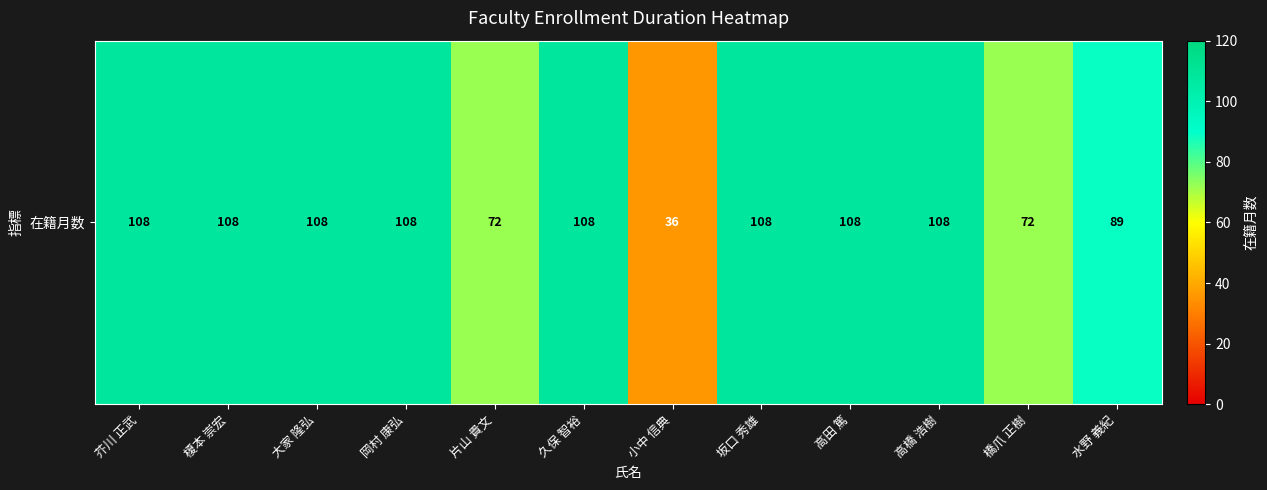

Reading left to right, transcribe all the data shown in this chart.

108	108	108	108	72	108	36	108	108	108	72	89